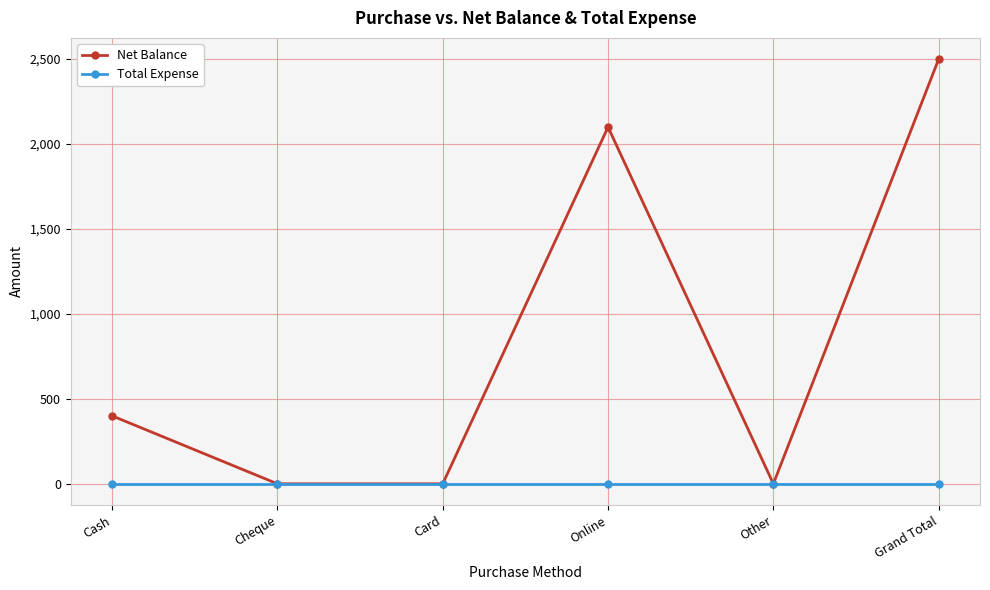

Which category has the highest value in the Net Balance series?

Grand Total